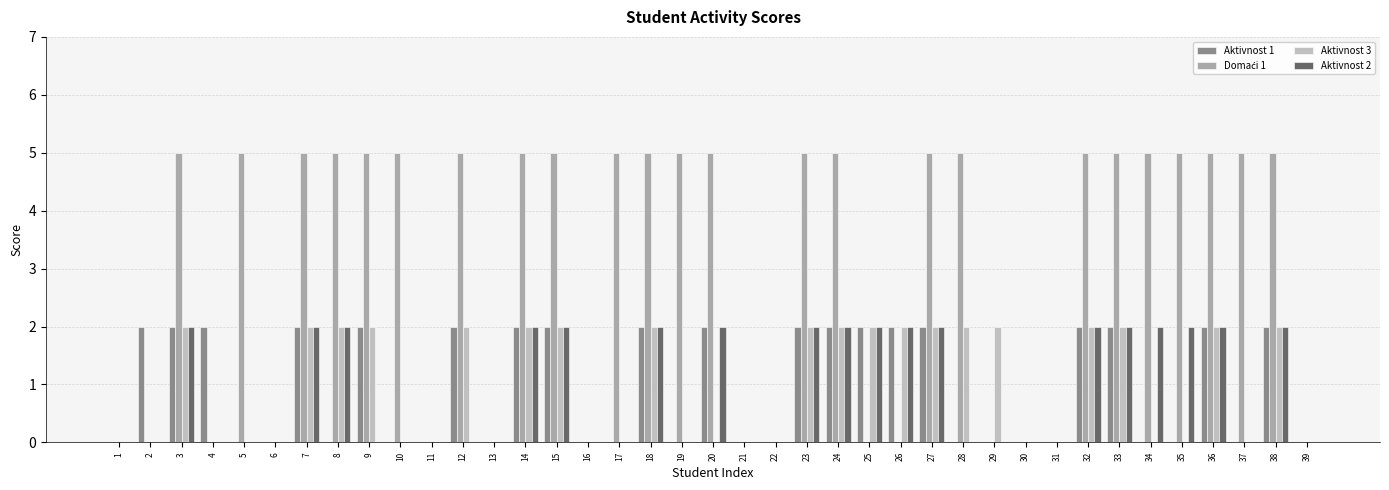

How many data points does each series have?

39